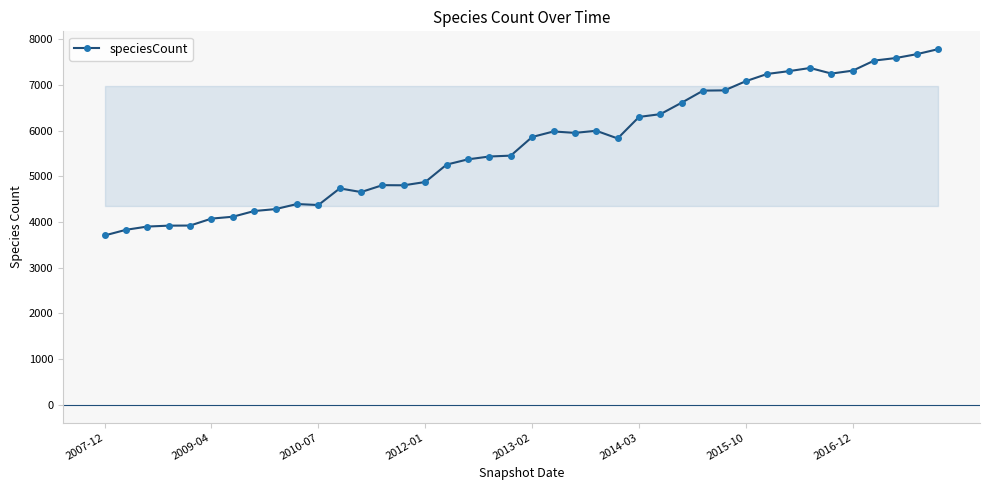

True or false: there are more than 1 points higher than both neighbors.

True